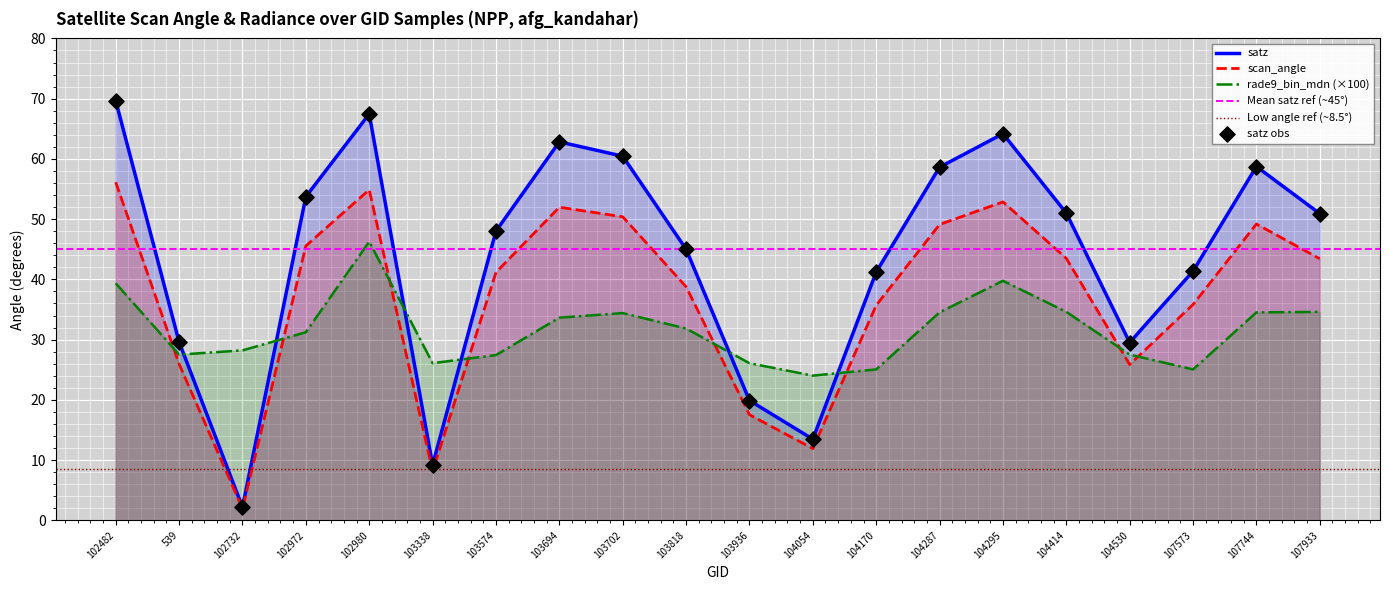

What is the total value across all series at 102482?

165.1